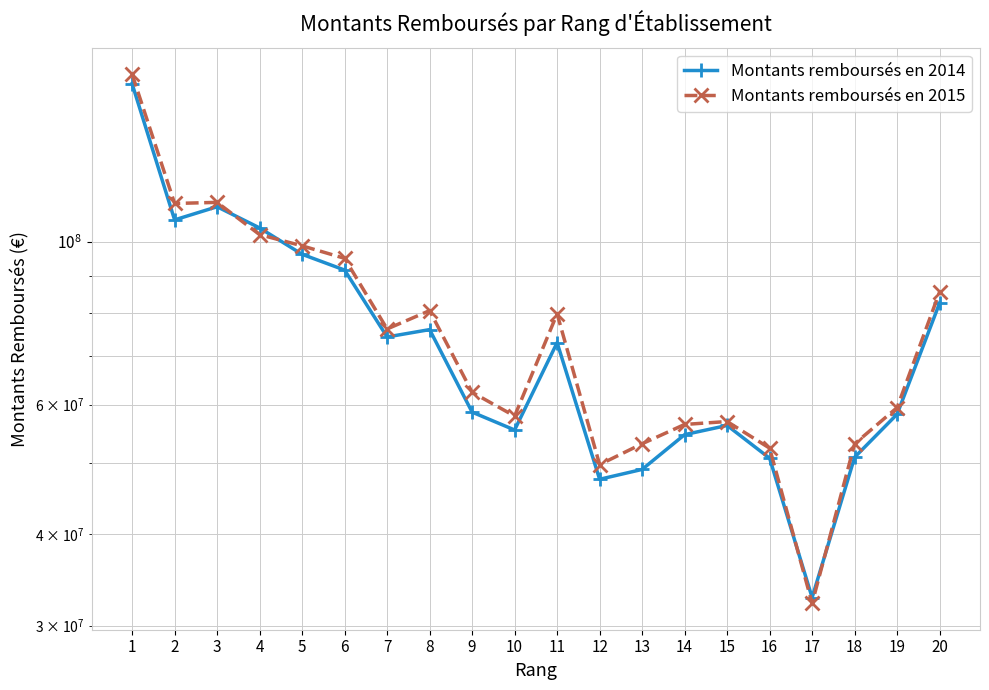

At 18, list the series in order from largest to smallest.

Montants remboursés en 2015, Montants remboursés en 2014